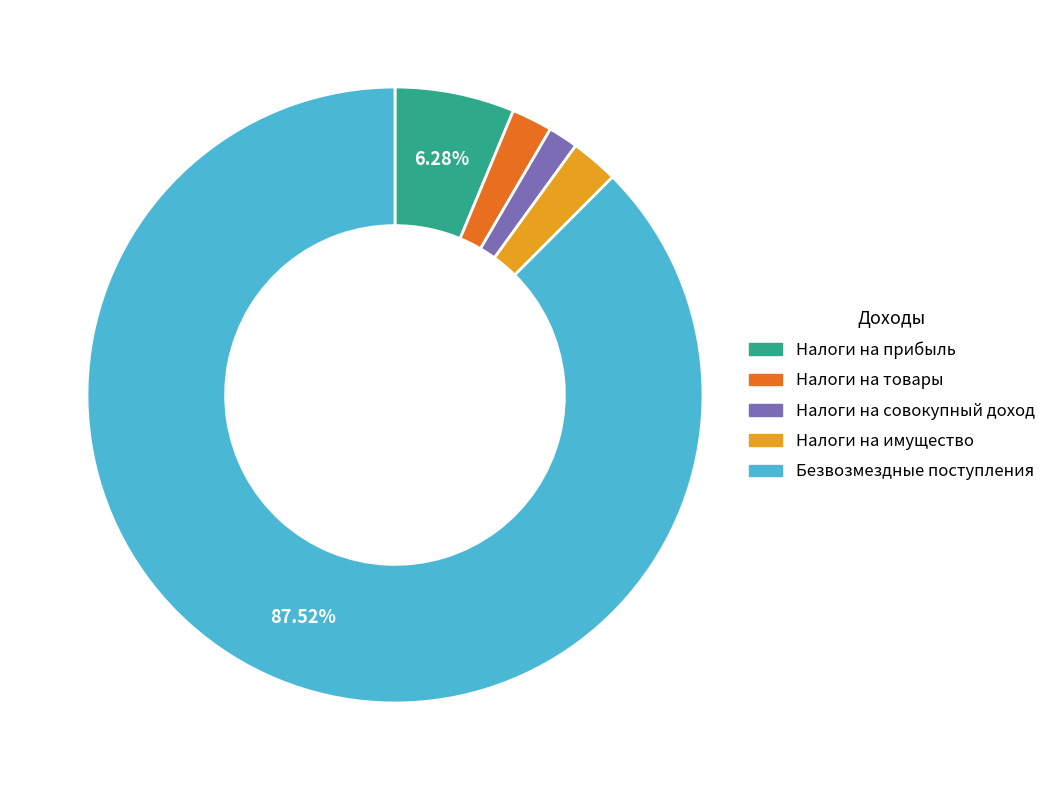

Does any single category account for the majority?

Yes